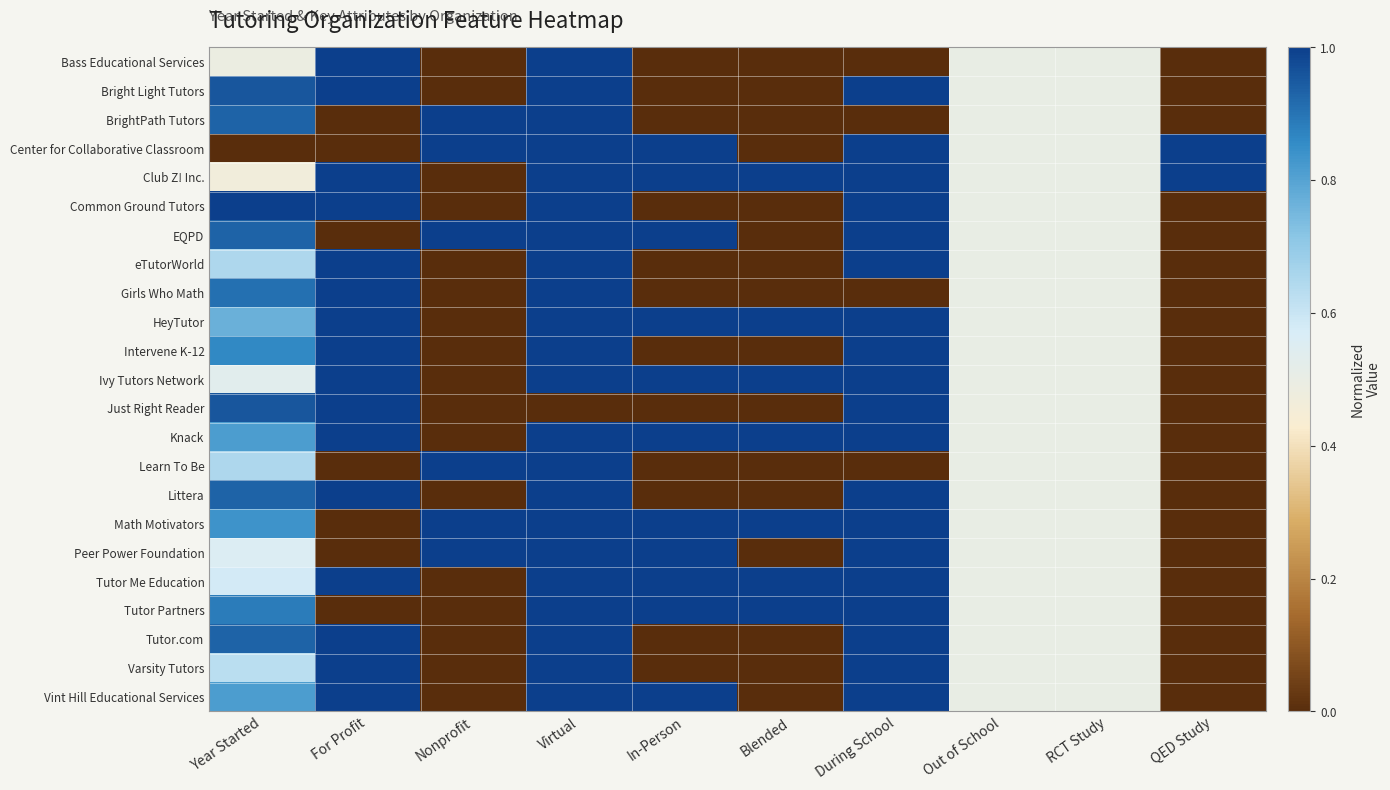

How many series are shown in this chart?

23